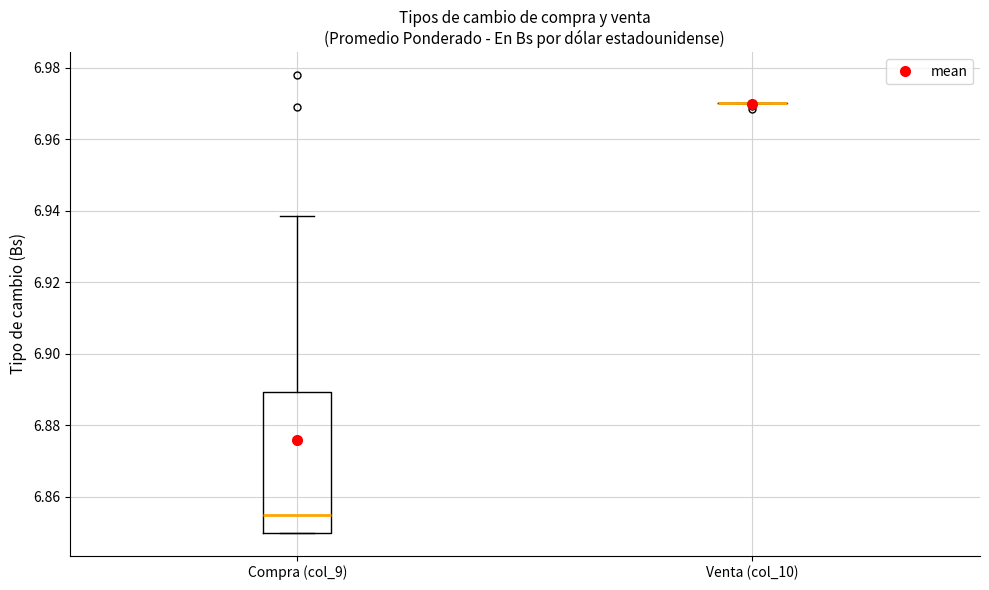

Which box is the tallest, from its lower edge to its upper edge?

Compra (col_9)